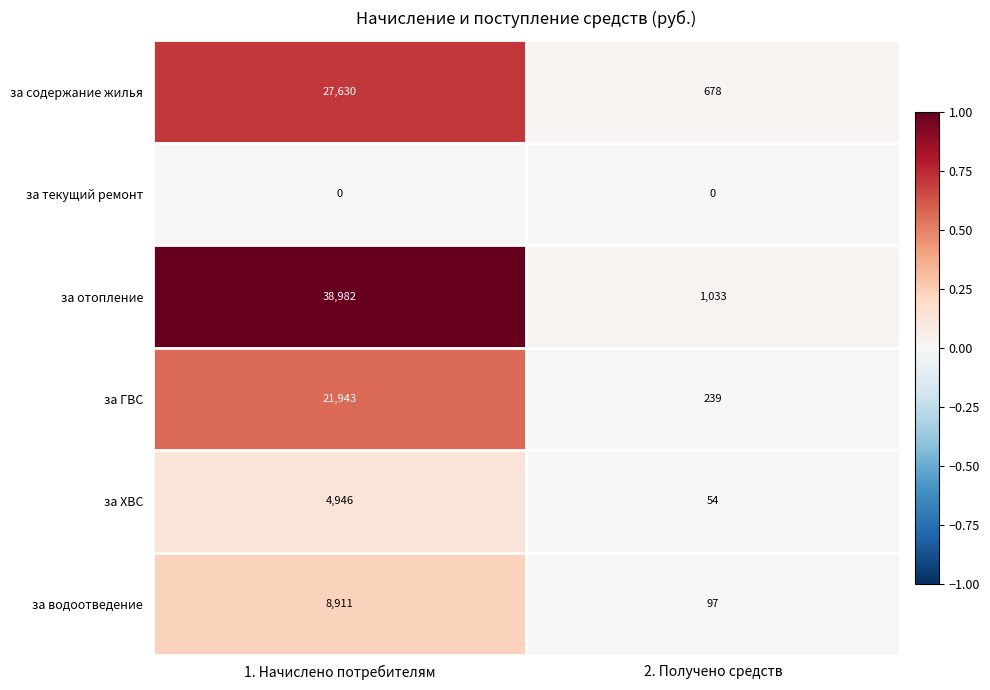

Is it true that за водоотведение equals 8911 at 1. Начислено потребителям?

True